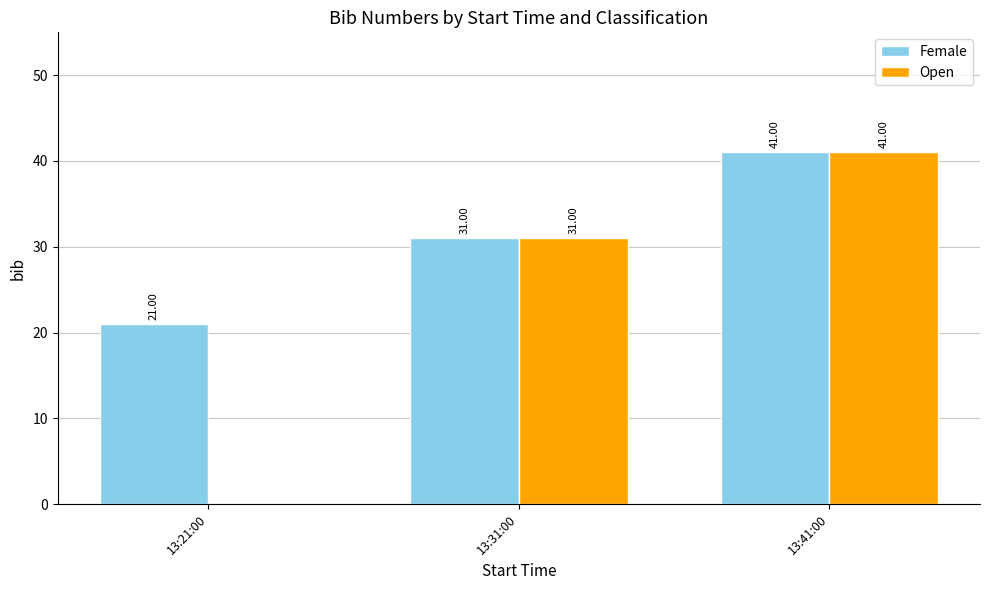

At which category is the sum across all series the highest?

13:41:00